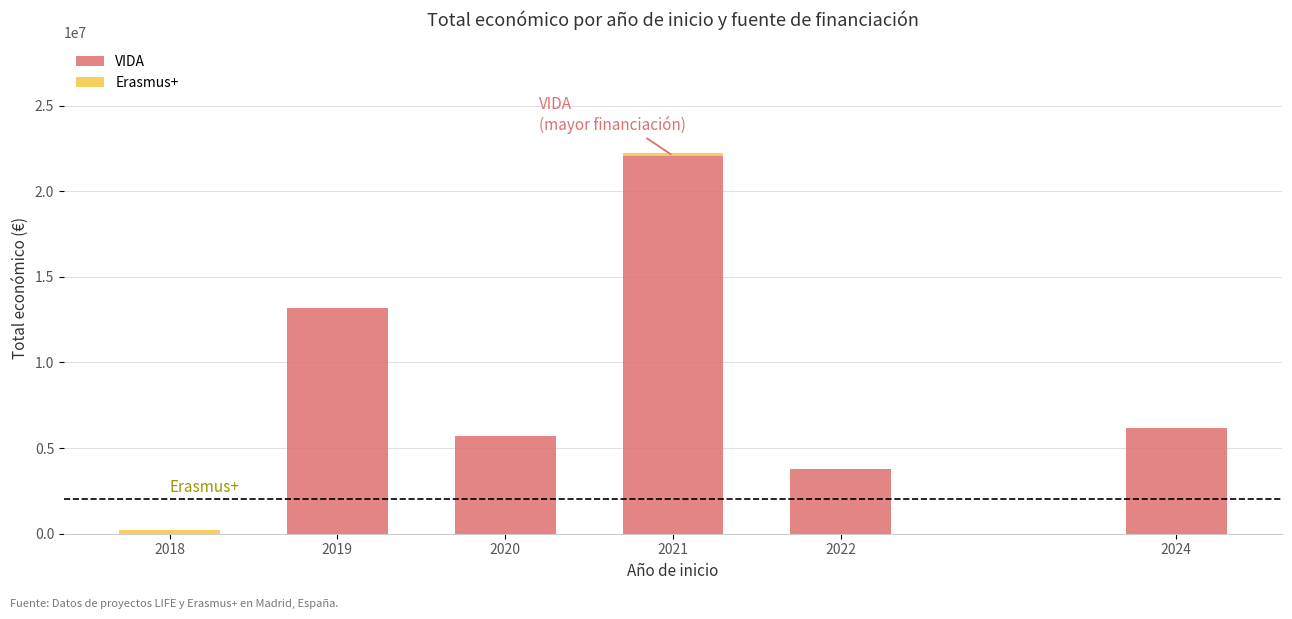

At which category is the sum across all series the highest?

2021